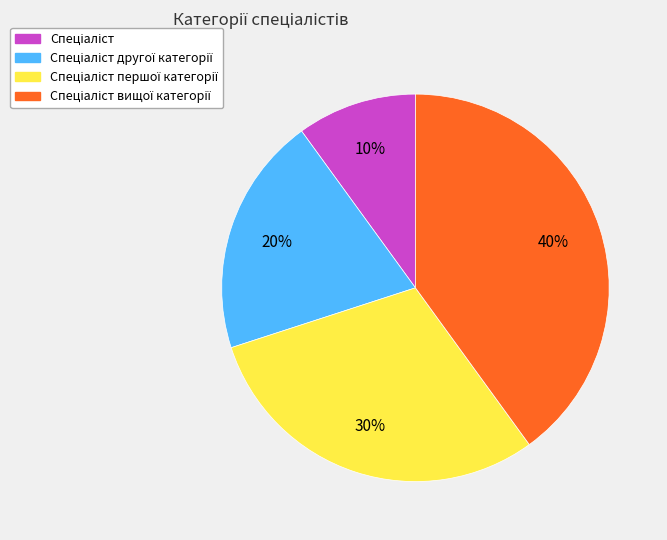

Is there a majority slice in this chart?

No